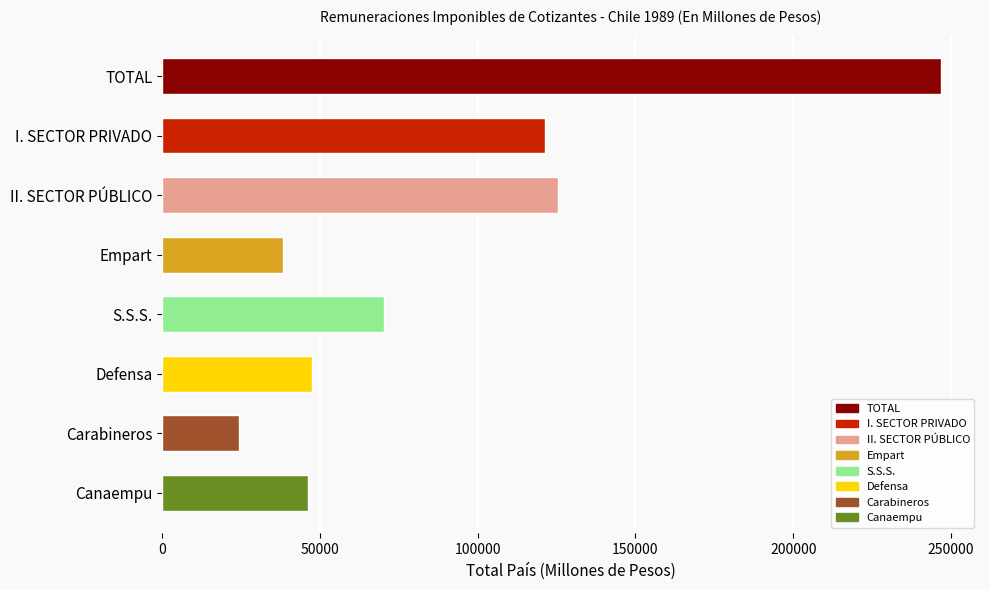

What is the label of the 4th bar from the right?

S.S.S.